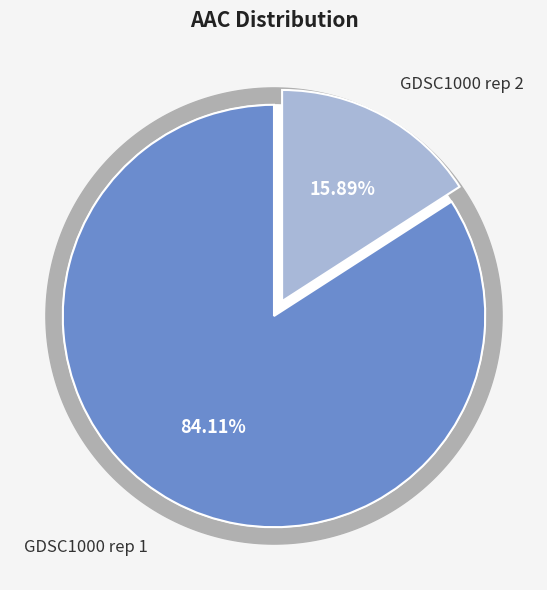

The GDSC1000 rep 1 slice represents 84% of the pie. True or false?

True